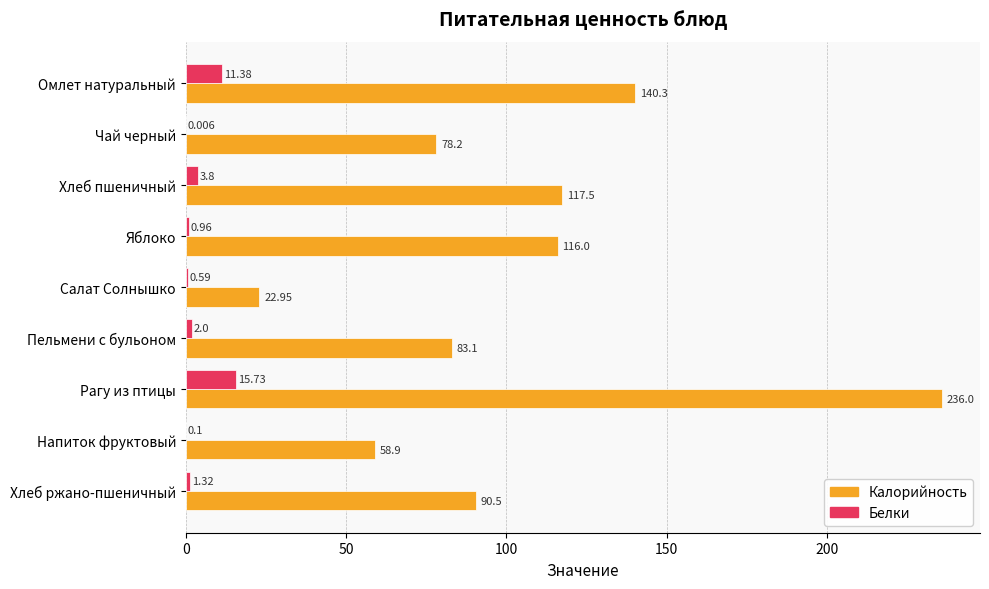

At which label does Калорийность reach its peak?

Рагу из птицы